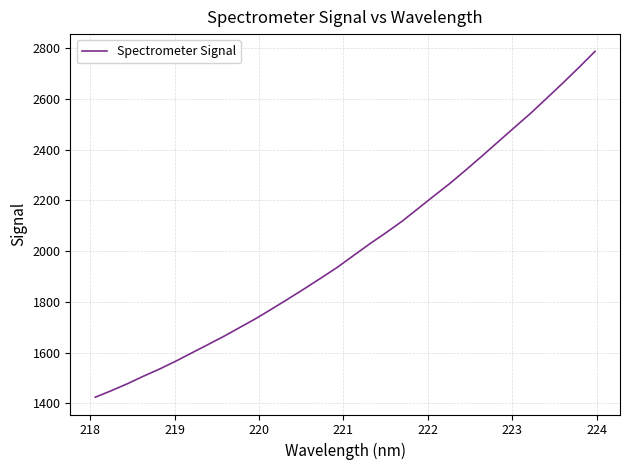

What is the difference between the maximum and minimum values?

1364.3